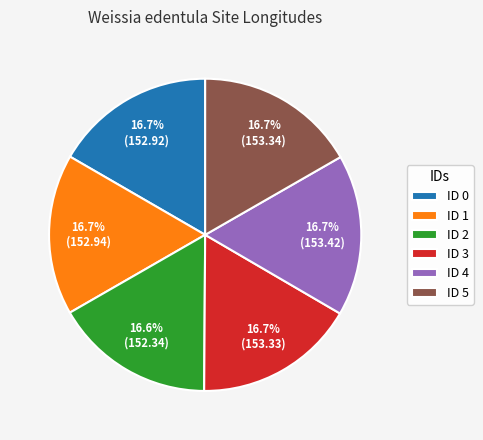

How much of the chart is everything except ID 2?

83.4%